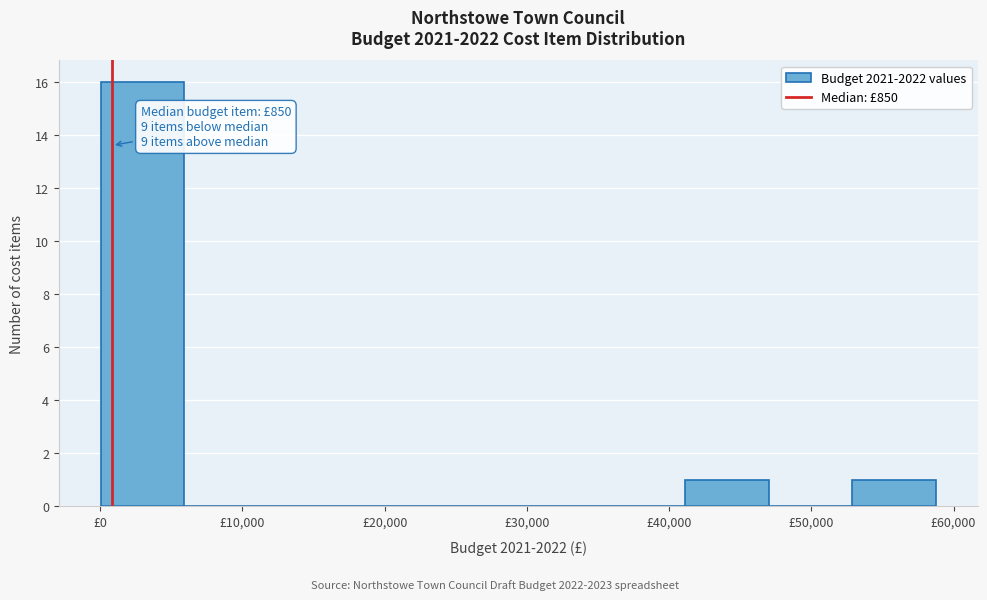

Over which range of the x-axis is the bar tallest?

0 to 6000